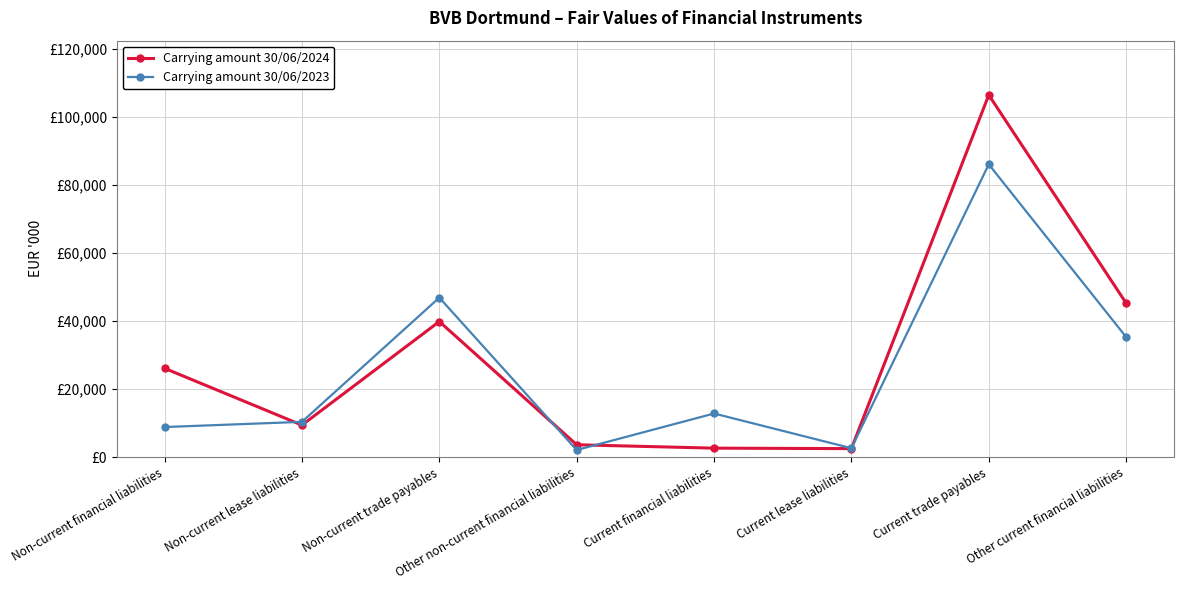

What is the maximum value for Carrying amount 30/06/2023?

86015